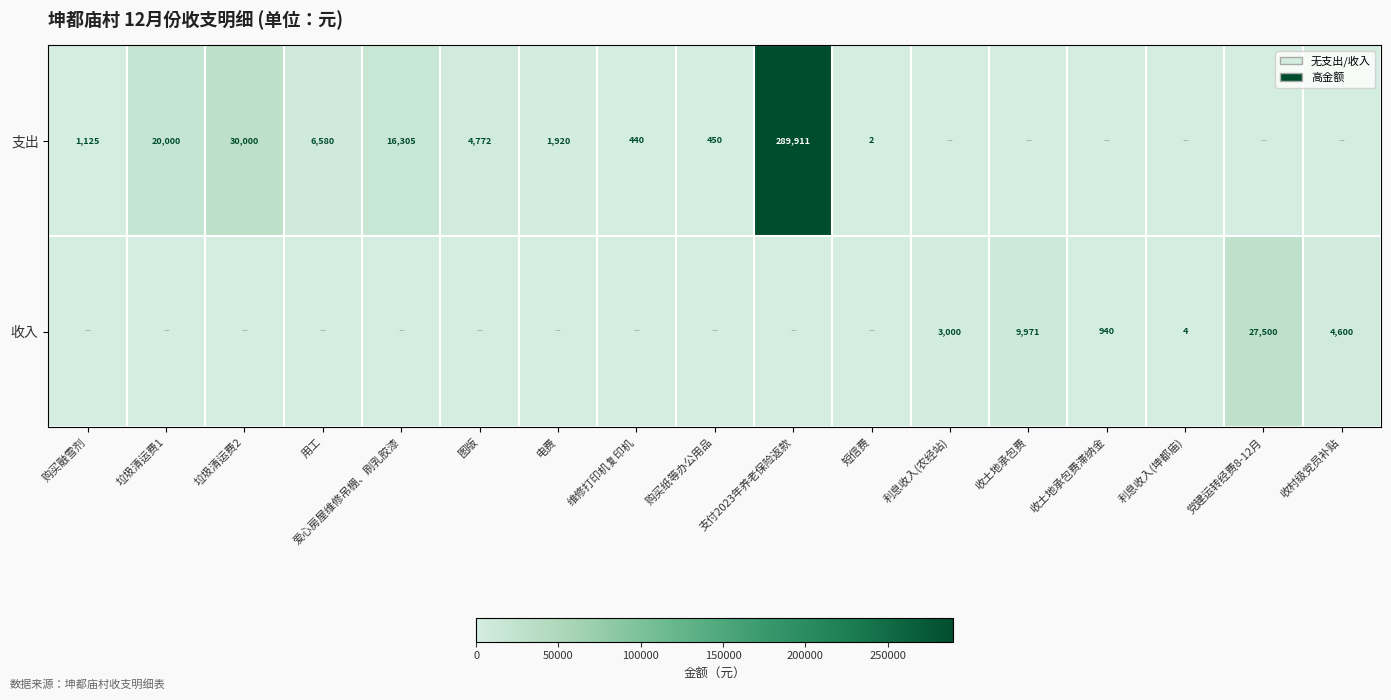

What is the sum of the 支出 values at 图版 and 电费?

6692